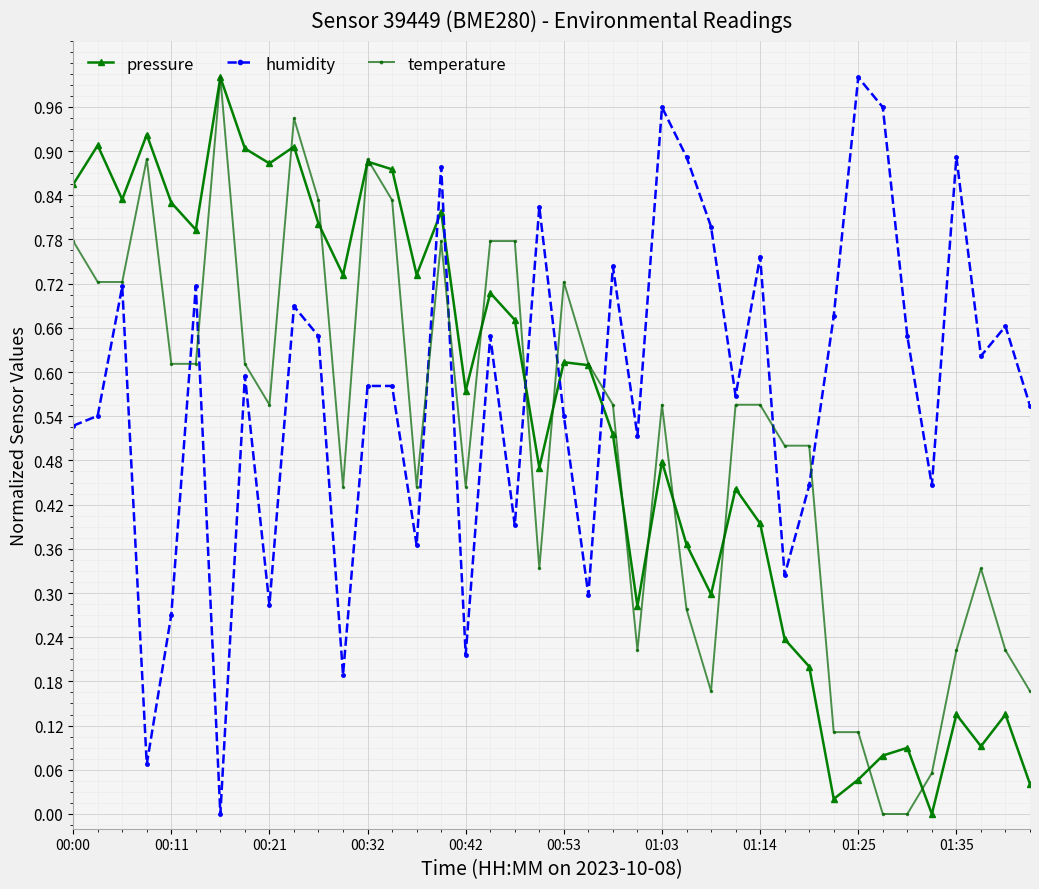

True or false: pressure has more than 0 interior local peaks.

True